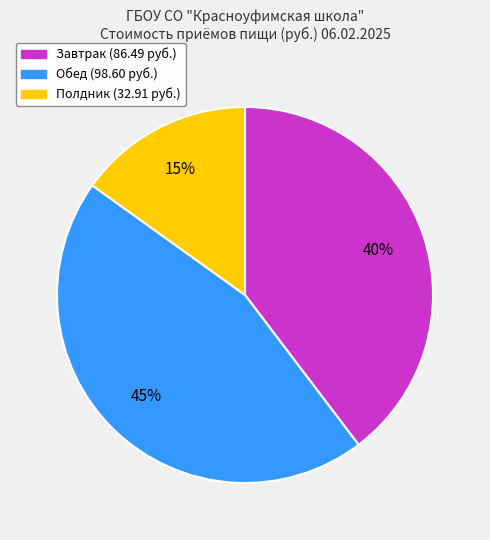

To the nearest percent, what is the average slice percentage?

33%